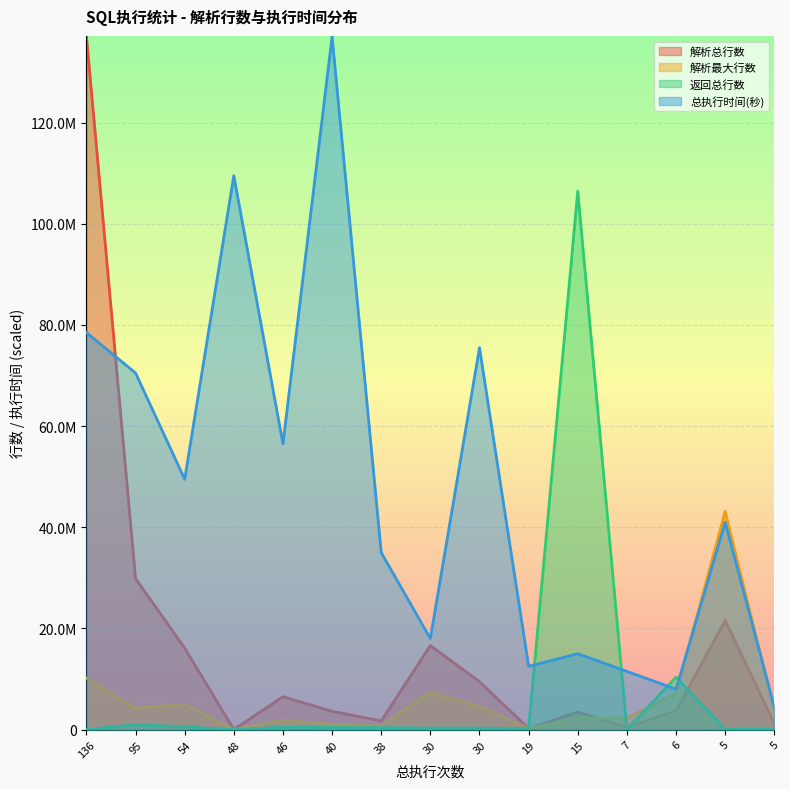

How many intersections are there between 解析最大行数 and 总执行时间(秒)?

2